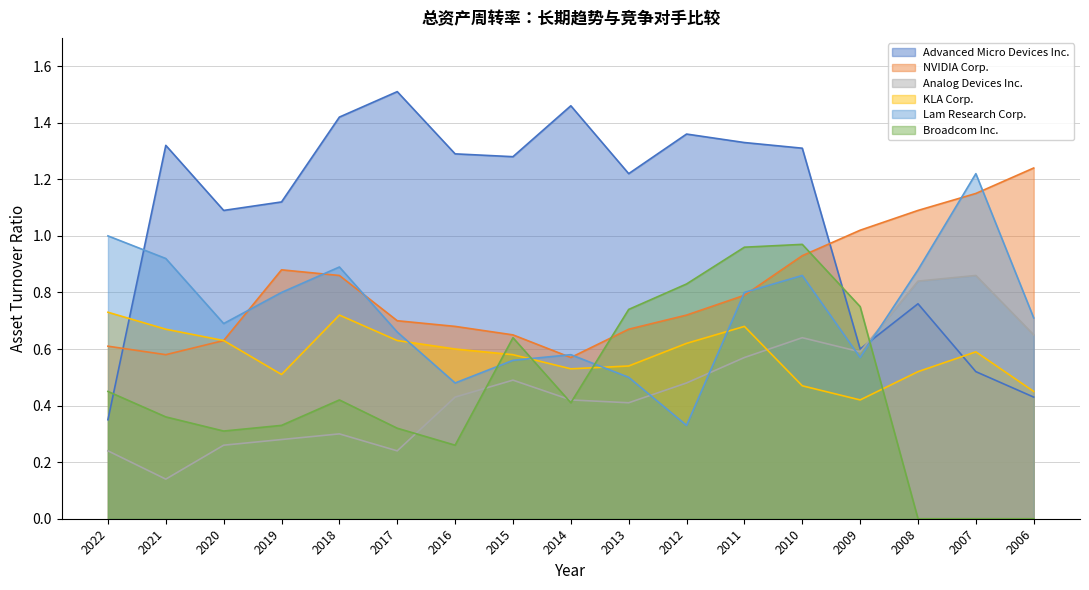

True or false: Analog Devices Inc. and NVIDIA Corp. cross at least once.

False